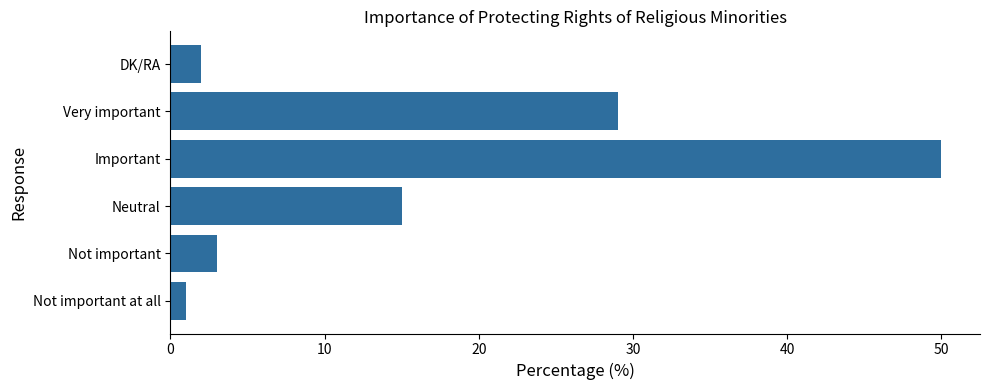

What is the difference between the values at Neutral and DK/RA?

13